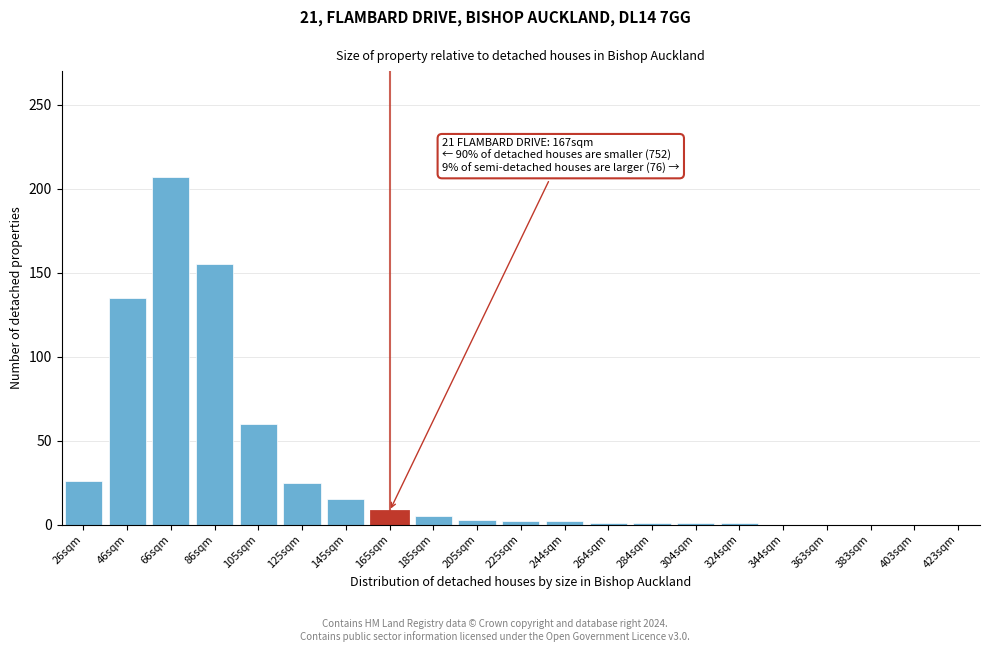

What is the greatest value displayed?

207